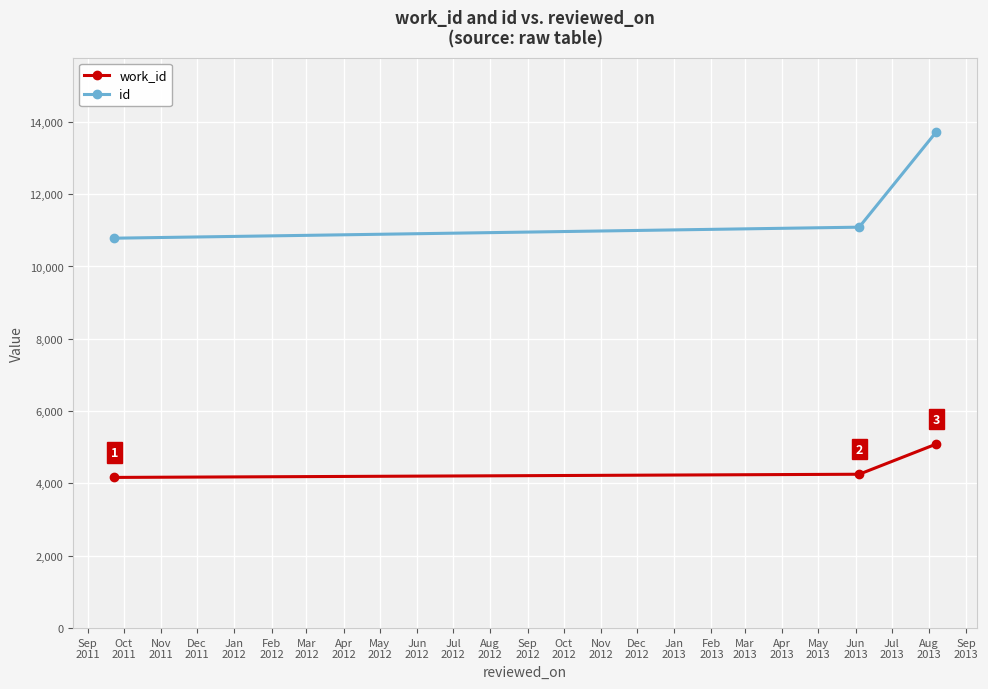

What is the average value of the id series?

11861